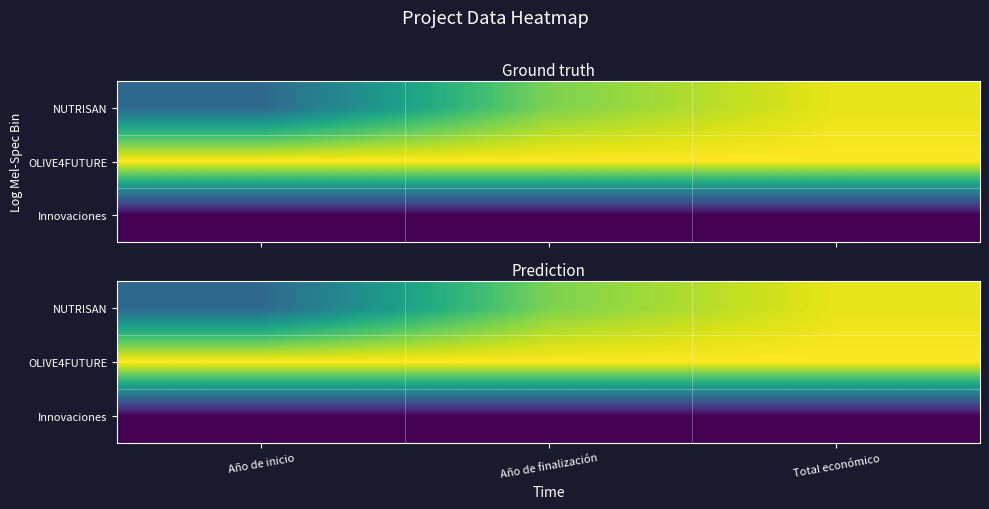

Between Año de inicio and Año de finalización, which series saw the biggest shift?

NUTRISAN